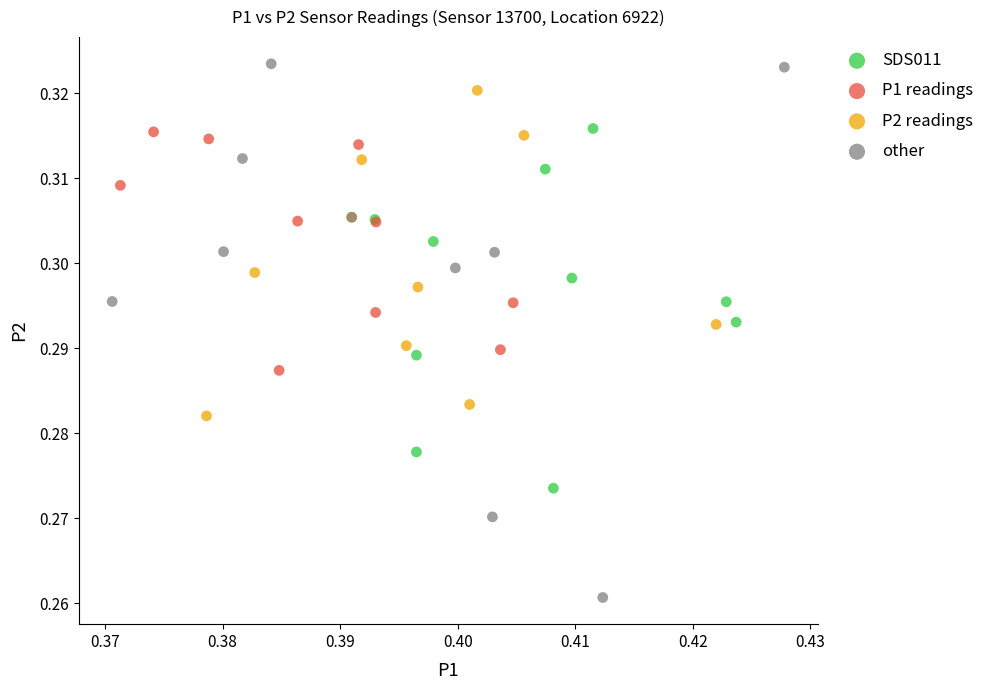

Which series has the widest spread of Y values?

other